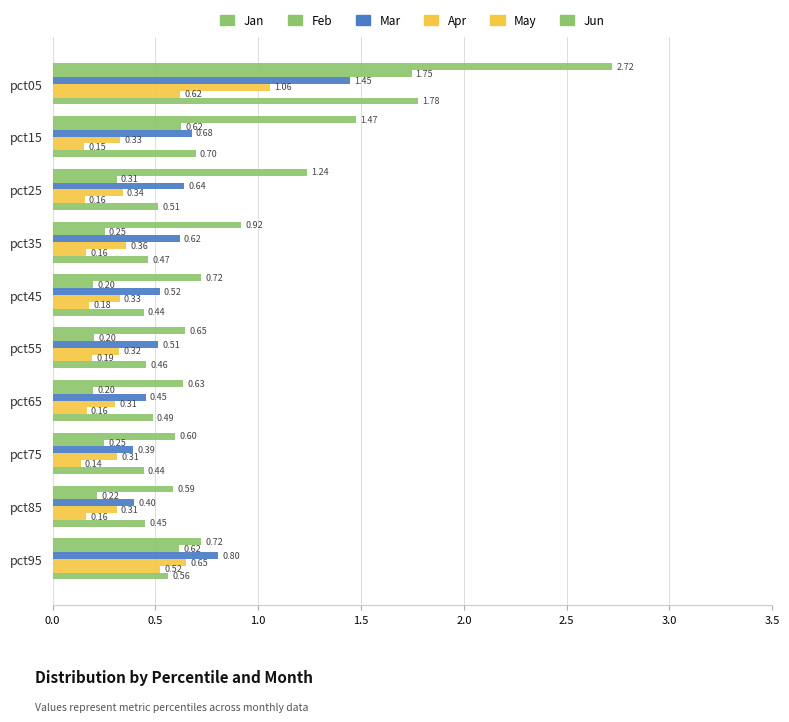

What is the maximum value for Jan?

2.7